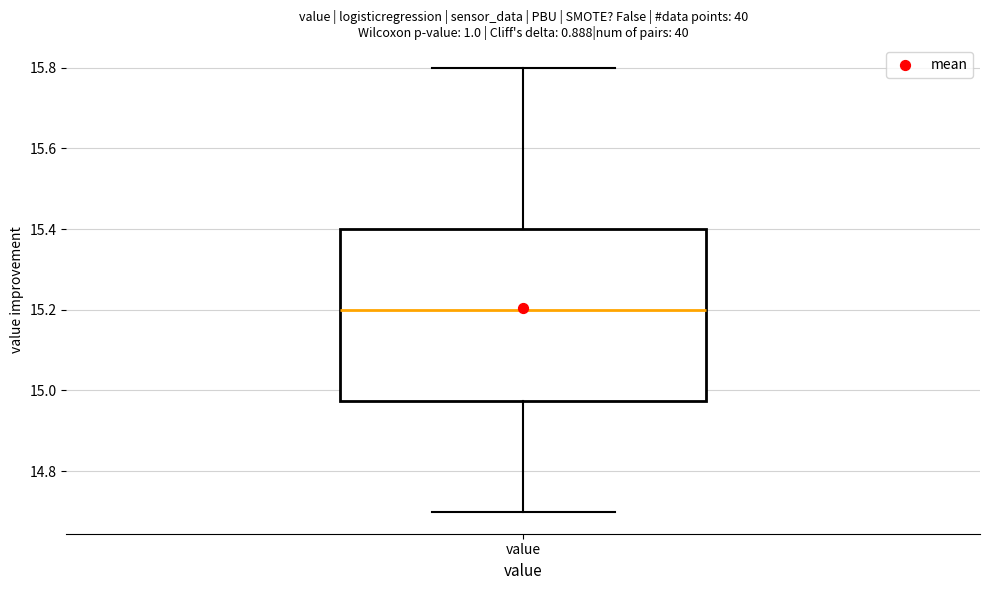

Transcribe this box plot: give where the median line is, the range the box spans, and where the two whiskers end, as read against the y-axis. The values are not printed on the chart, so give them approximately, as read against the axis.

median 15.20, box 14.98 to 15.40, whiskers 14.70 to 15.80